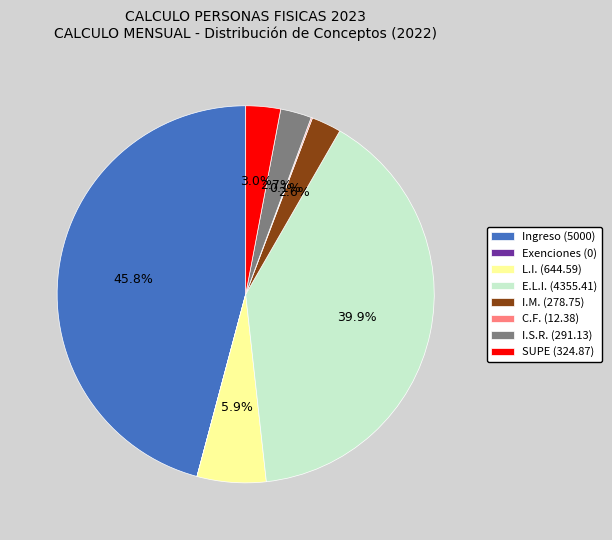

Is I.M. (278.75) the majority of the pie?

No